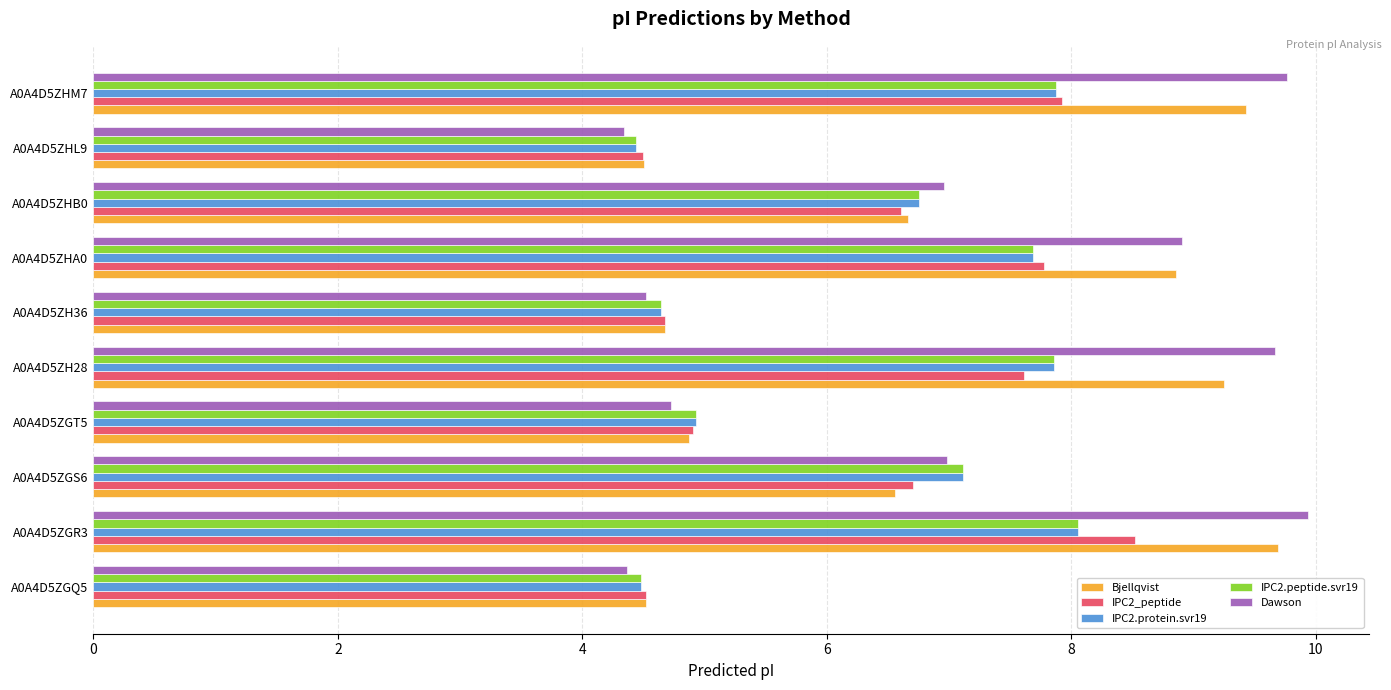

Is it true that IPC2.peptide.svr19 equals 8.1 at A0A4D5ZGR3?

True